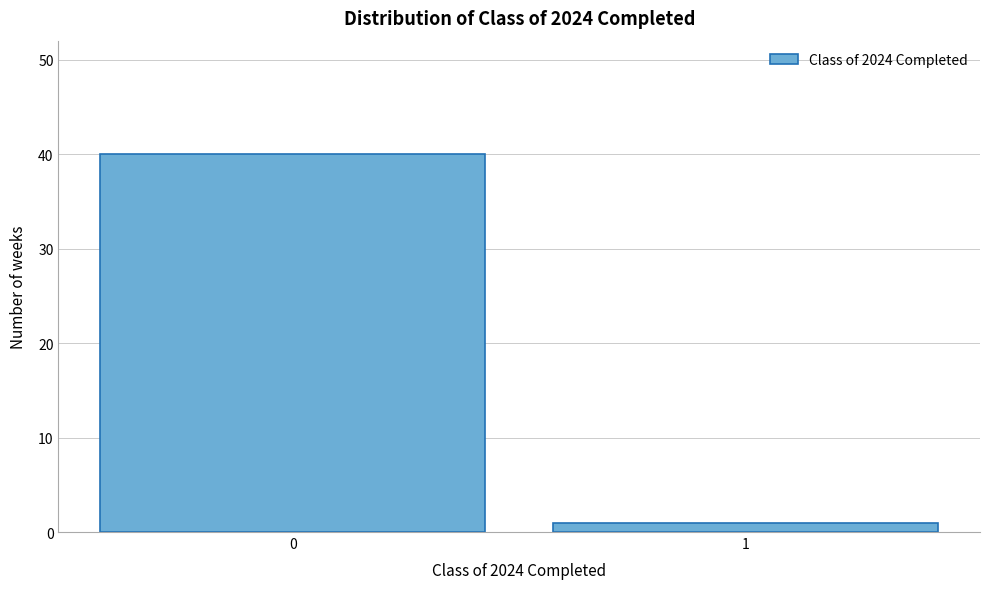

Reading right to left, transcribe all the data shown in this chart.

1	40